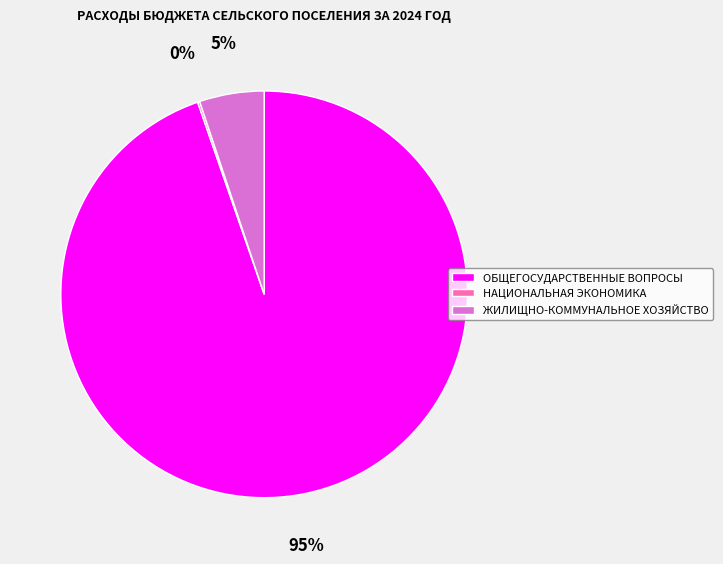

True or false: ЖИЛИЩНО-КОММУНАЛЬНОЕ ХОЗЯЙСТВО accounts for 1% of the total.

False